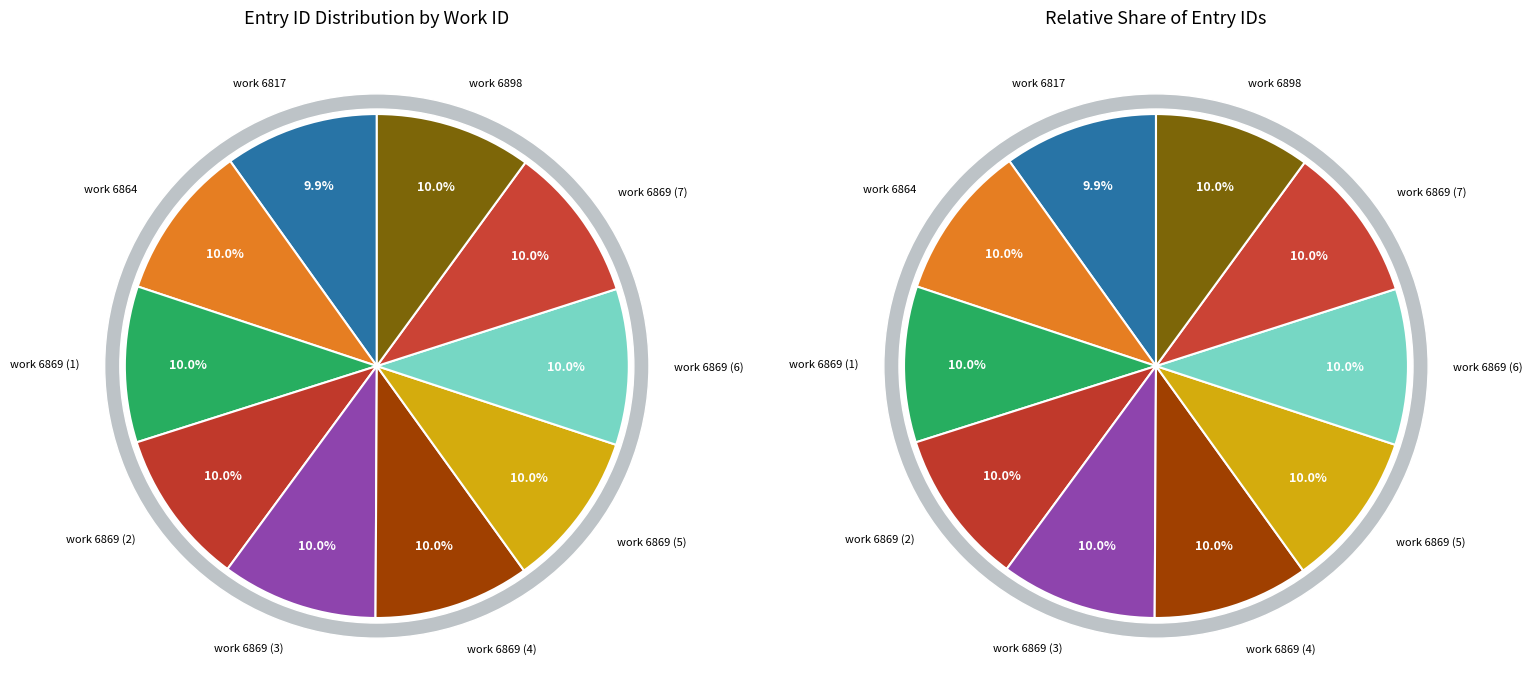

Does 2011-05-24 21:26 account for over 50% of the chart?

No